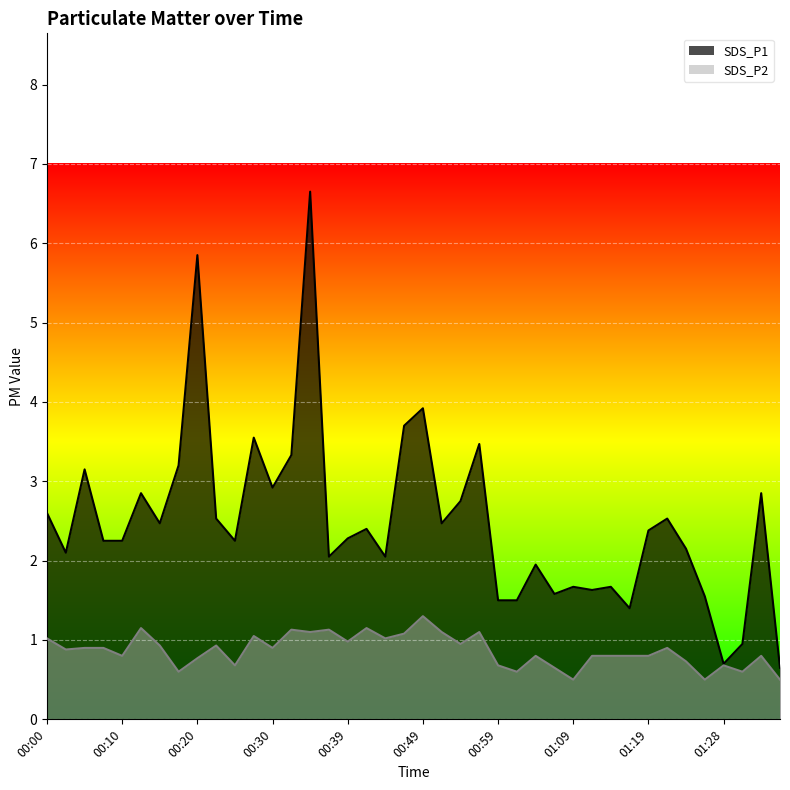

How many categories are shown in the chart?

40